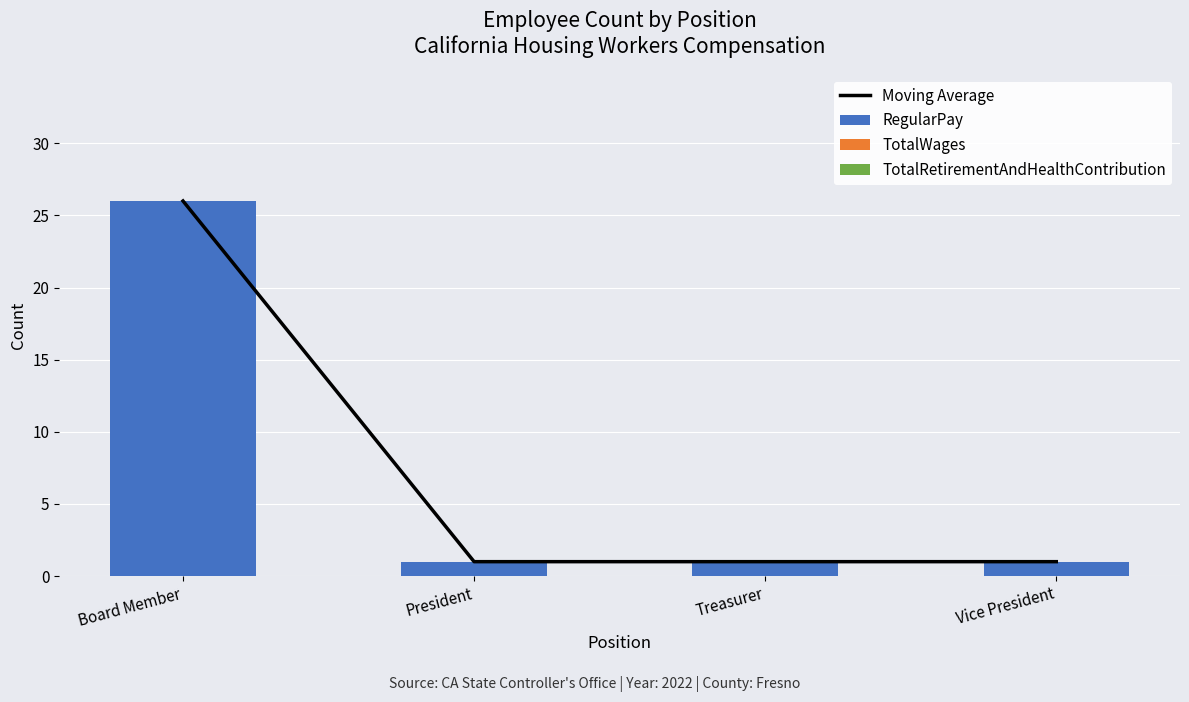

What is the difference between the highest and lowest values at President?

1